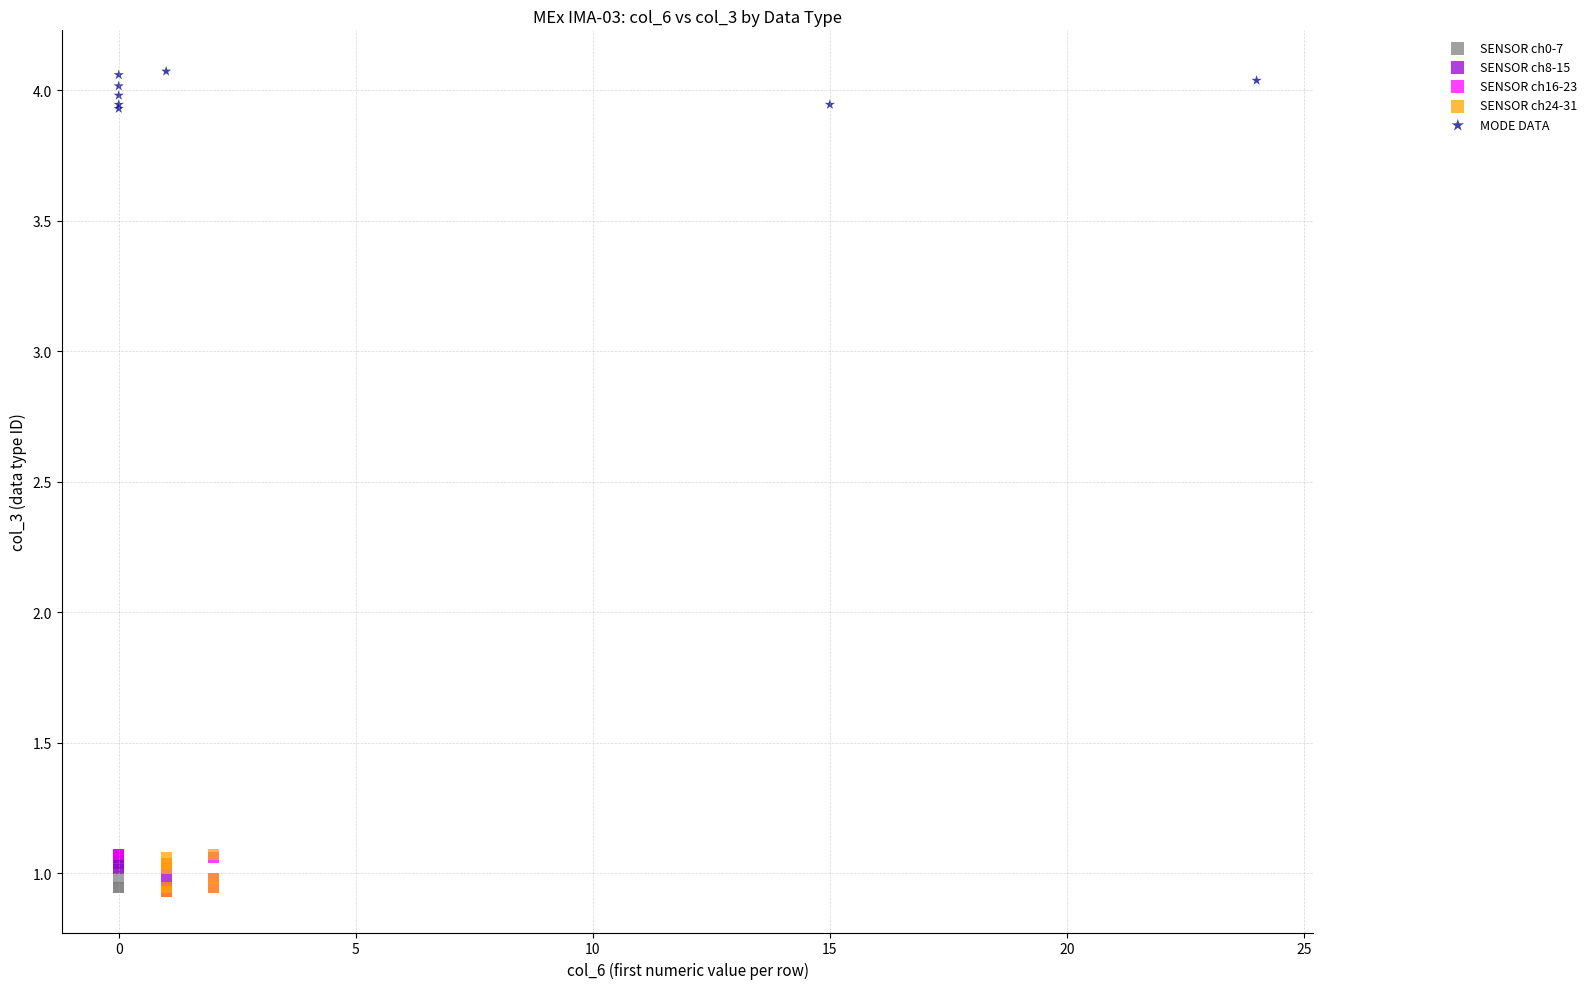

Which series contains the highest Y value?

MODE DATA